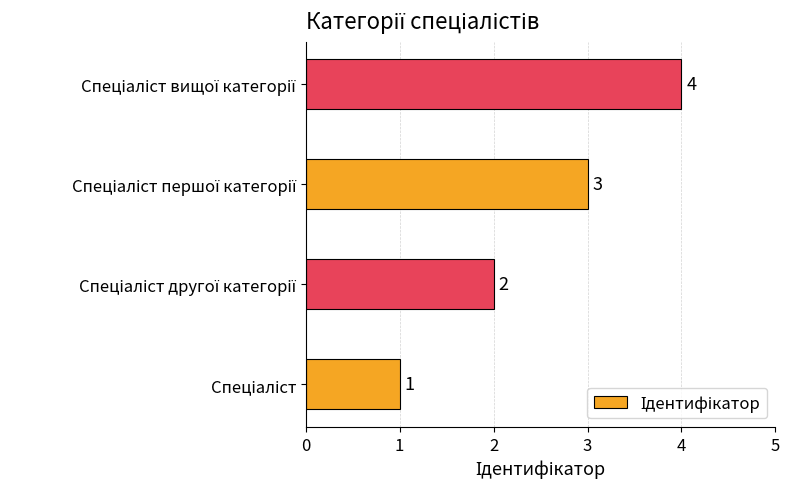

What is the difference between the maximum and minimum values?

3